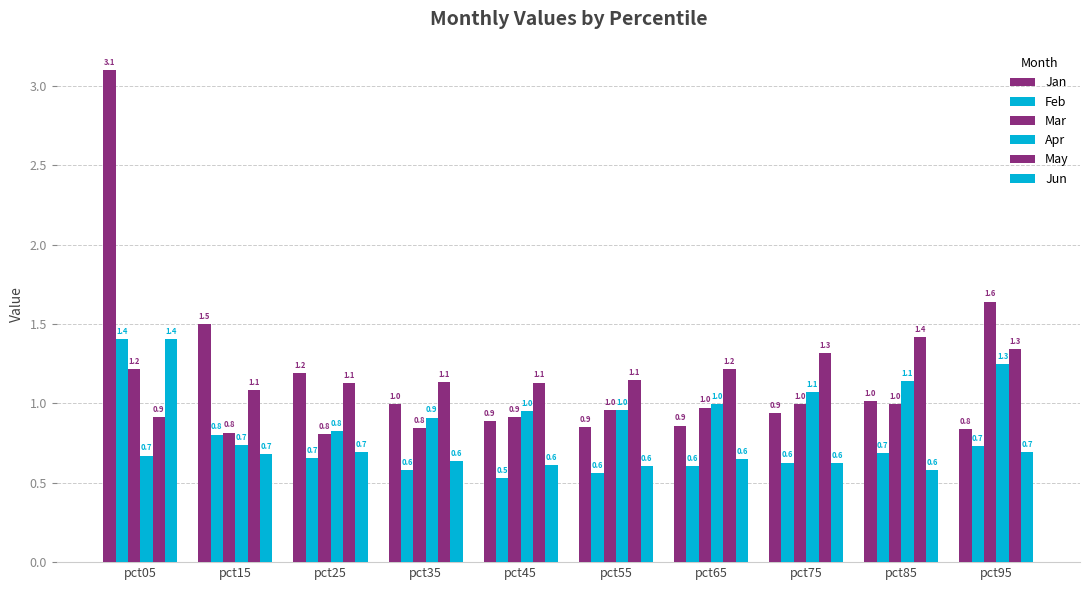

What is the value of the Jan bar at the 8th from the left?

0.9